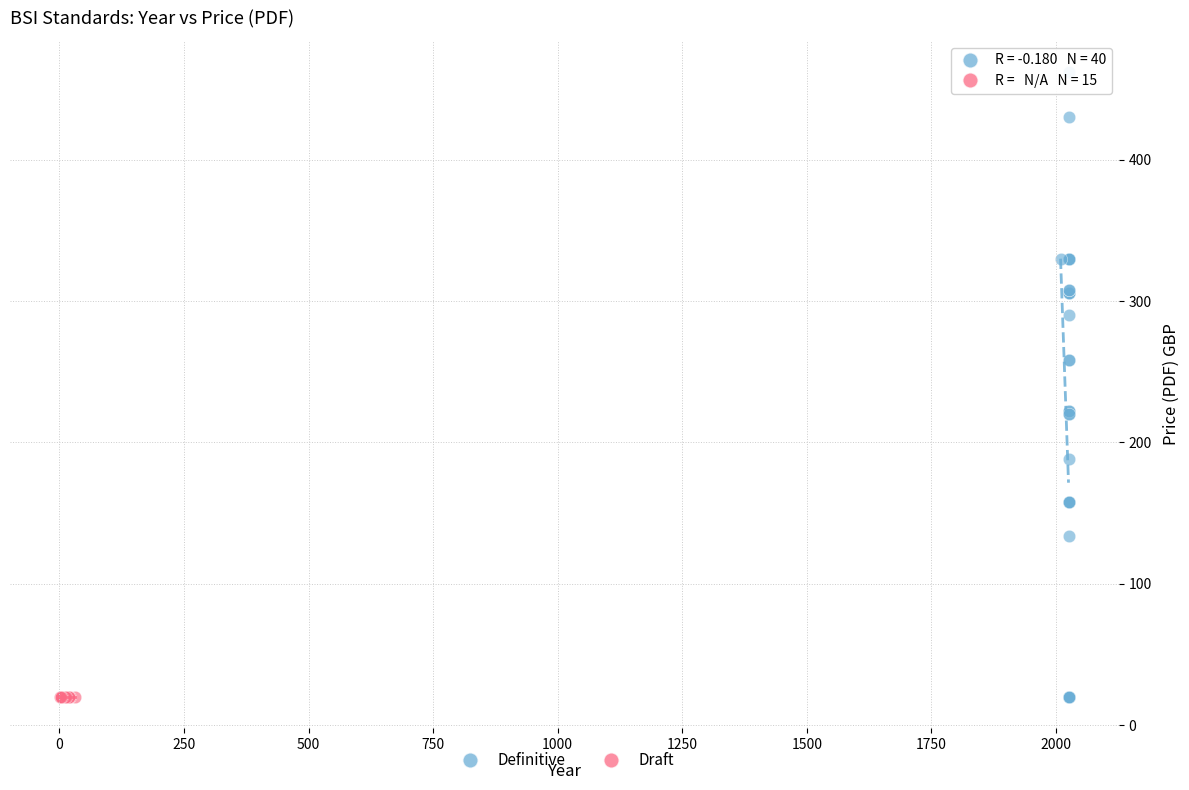

Which series reaches the maximum Y coordinate?

Definitive